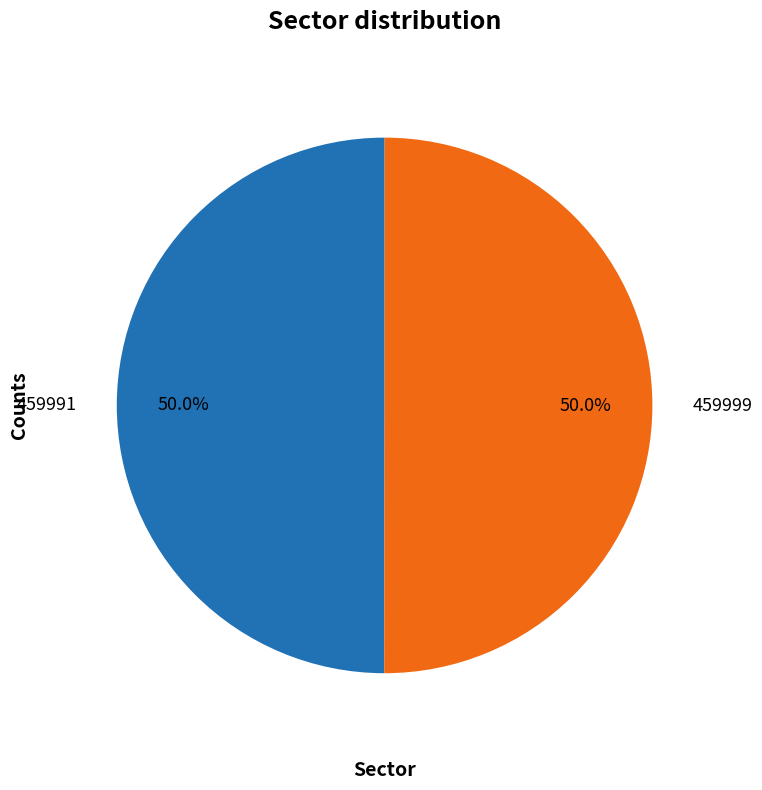

To the nearest percent, what percentage of the pie is 459991?

50%